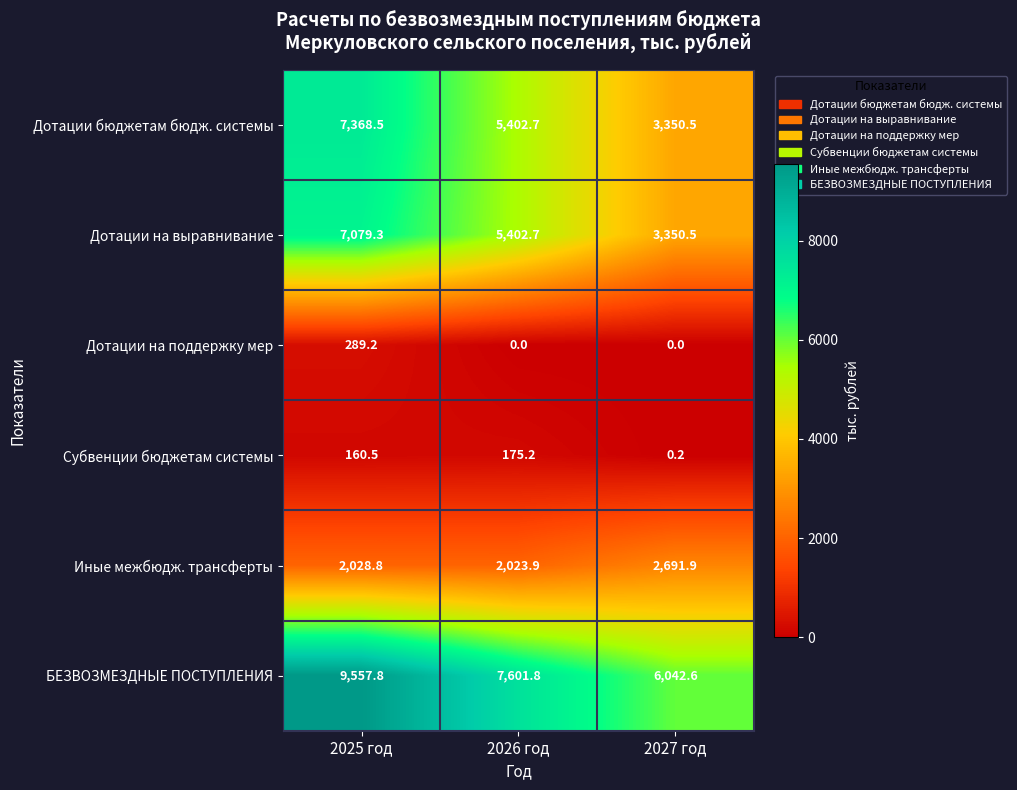

Reading right to left, transcribe all the data shown in this chart.

Дотации бюджетам бюдж. системы: 3350.5	5402.7	7368.5
Дотации на выравнивание: 3350.5	5402.7	7079.3
Дотации на поддержку мер: 0.0	0.0	289.2
Субвенции бюджетам системы: 0.2	175.2	160.5
Иные межбюдж. трансферты: 2691.9	2023.9	2028.8
БЕЗВОЗМЕЗДНЫЕ ПОСТУПЛЕНИЯ: 6042.6	7601.8	9557.8